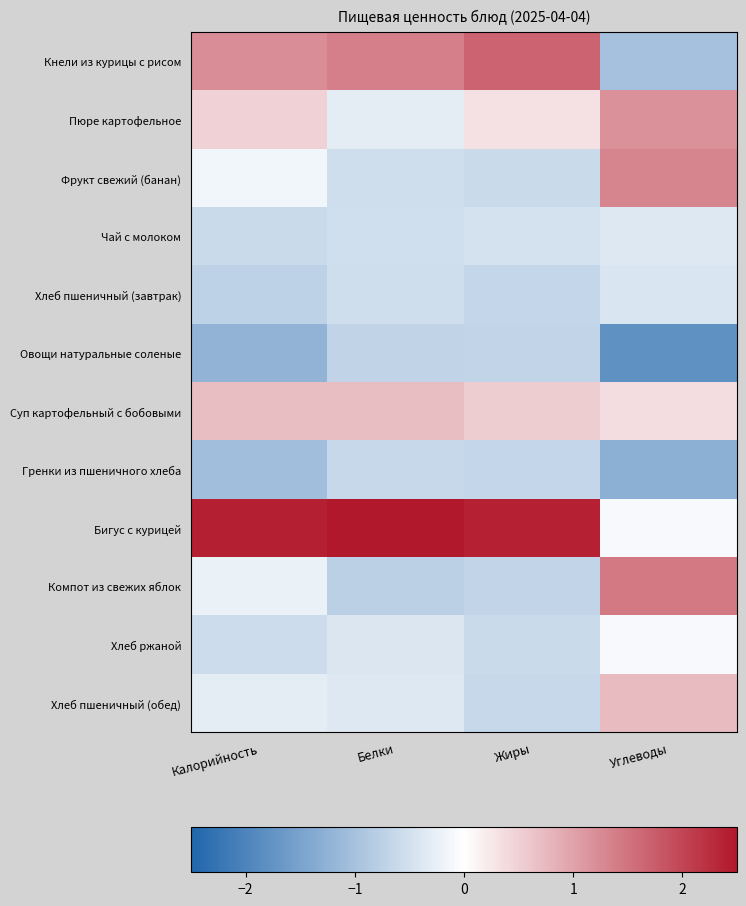

Reading left to right, list all the values displayed in this chart.

Кнели из курицы с рисом: Калорийность=1.2	Белки=1.4	Жиры=1.7	Углеводы=-1.0
Пюре картофельное: Калорийность=0.5	Белки=-0.3	Жиры=0.3	Углеводы=1.2
Фрукт свежий (банан): Калорийность=-0.1	Белки=-0.5	Жиры=-0.6	Углеводы=1.3
Чай с молоком: Калорийность=-0.6	Белки=-0.5	Жиры=-0.5	Углеводы=-0.4
Хлеб пшеничный (завтрак): Калорийность=-0.7	Белки=-0.5	Жиры=-0.6	Углеводы=-0.4
Овощи натуральные соленые: Калорийность=-1.2	Белки=-0.7	Жиры=-0.7	Углеводы=-1.8
Суп картофельный с бобовыми: Калорийность=0.7	Белки=0.7	Жиры=0.5	Углеводы=0.4
Гренки из пшеничного хлеба: Калорийность=-1.0	Белки=-0.6	Жиры=-0.6	Углеводы=-1.3
Бигус с курицей: Калорийность=2.4	Белки=2.6	Жиры=2.4	Углеводы=-0.1
Компот из свежих яблок: Калорийность=-0.2	Белки=-0.7	Жиры=-0.7	Углеводы=1.4
Хлеб ржаной: Калорийность=-0.5	Белки=-0.4	Жиры=-0.6	Углеводы=-0.1
Хлеб пшеничный (обед): Калорийность=-0.3	Белки=-0.4	Жиры=-0.6	Углеводы=0.7